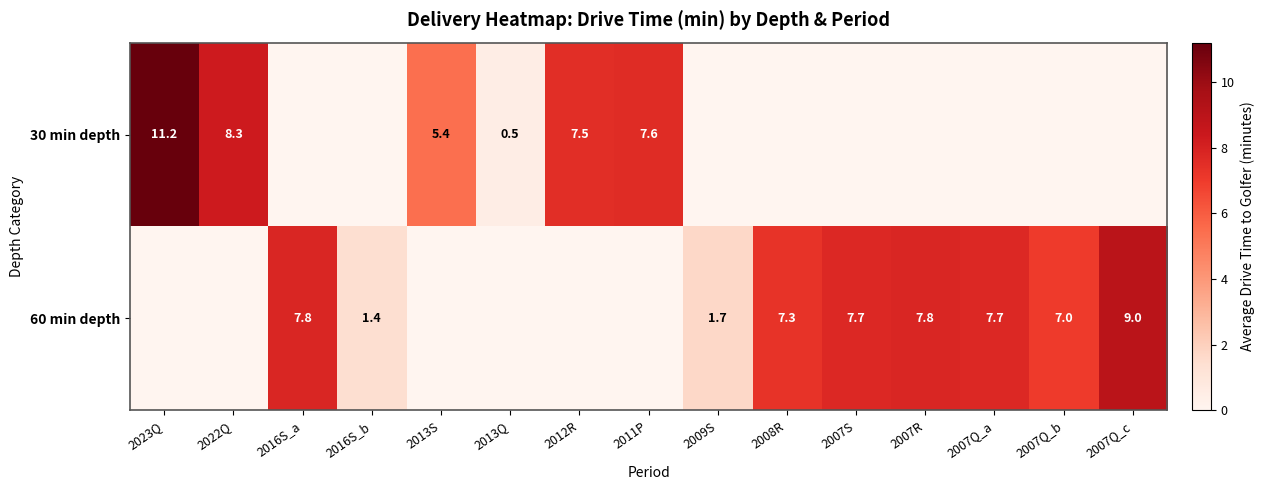

The value of 30 min depth at 2012R is 7.5. True or false?

True